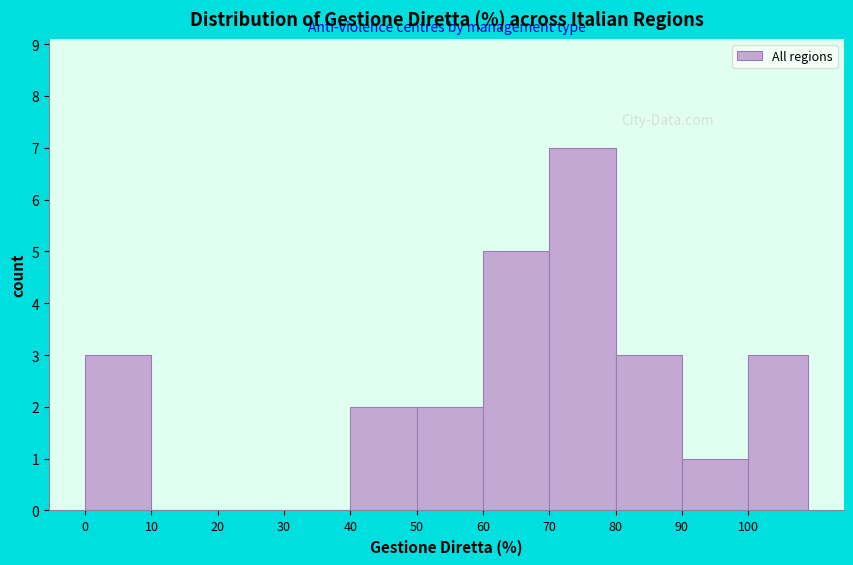

Over which range of the x-axis is the bar tallest?

70 to 80